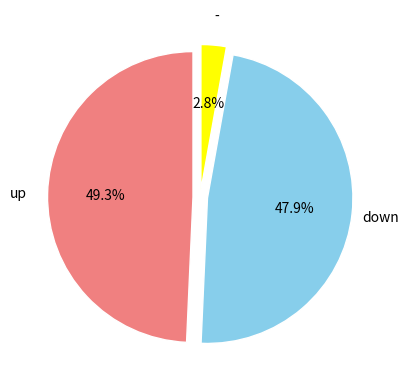

Is there any slice that represents more than half of the pie?

No